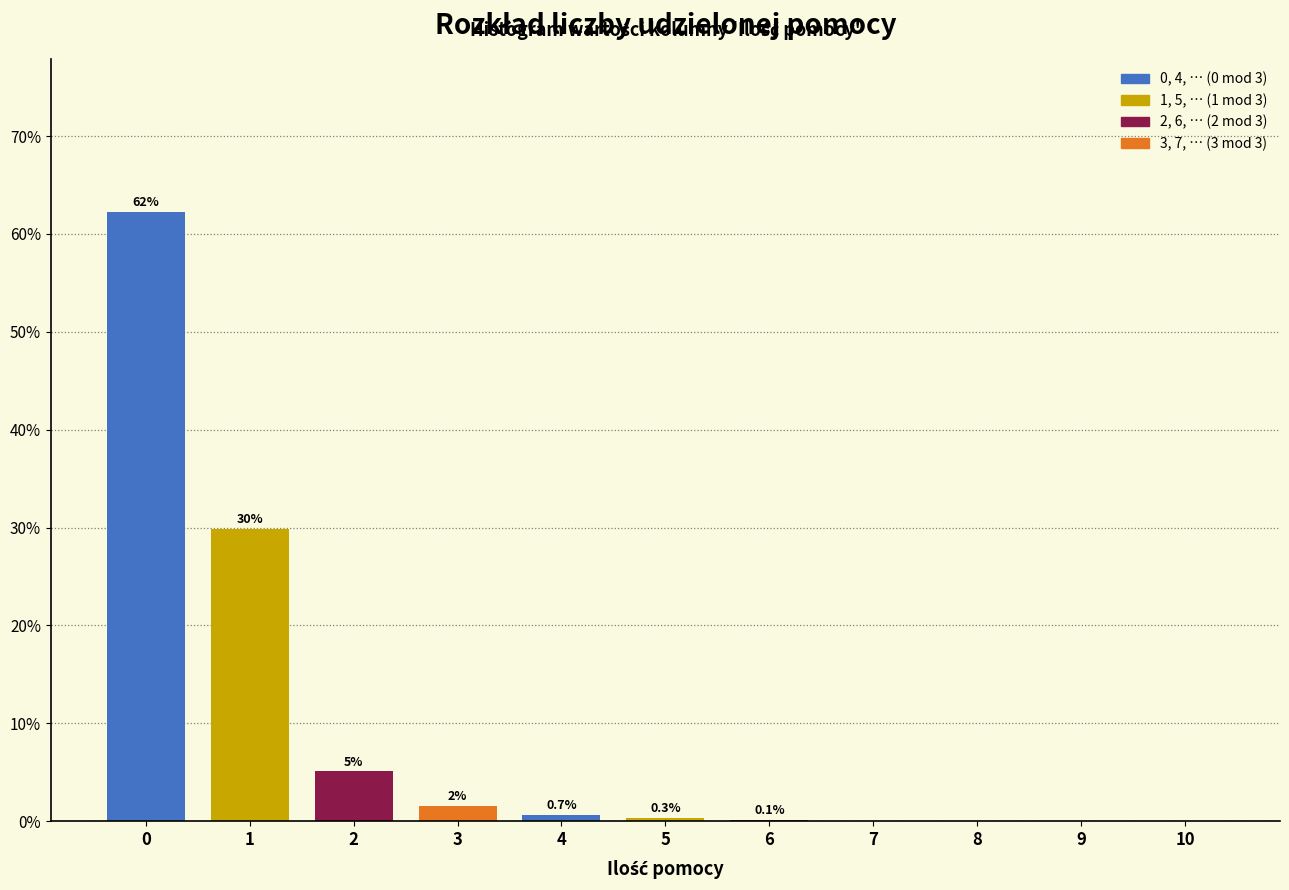

The chart shows a value of 8.8 at 2. True or false?

False